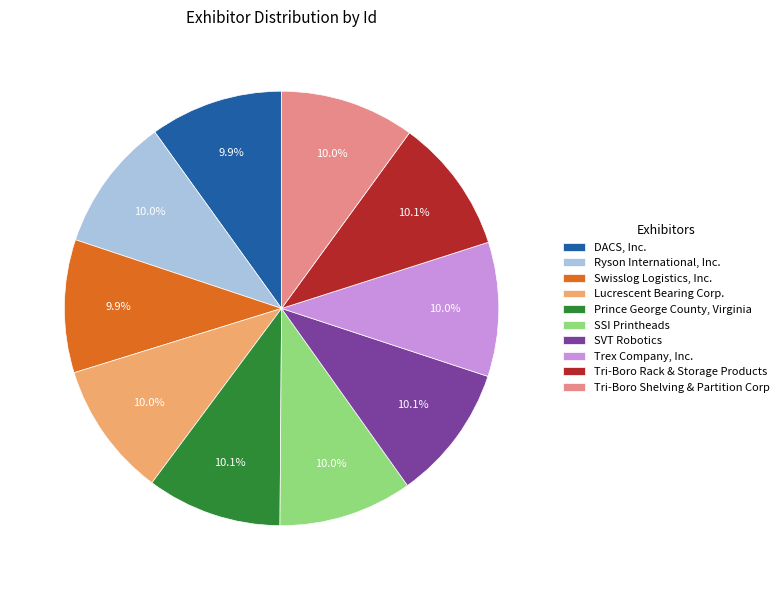

Approximately how many times larger is the value at Ryson International, Inc. compared to Lucrescent Bearing Corp.?

1.0